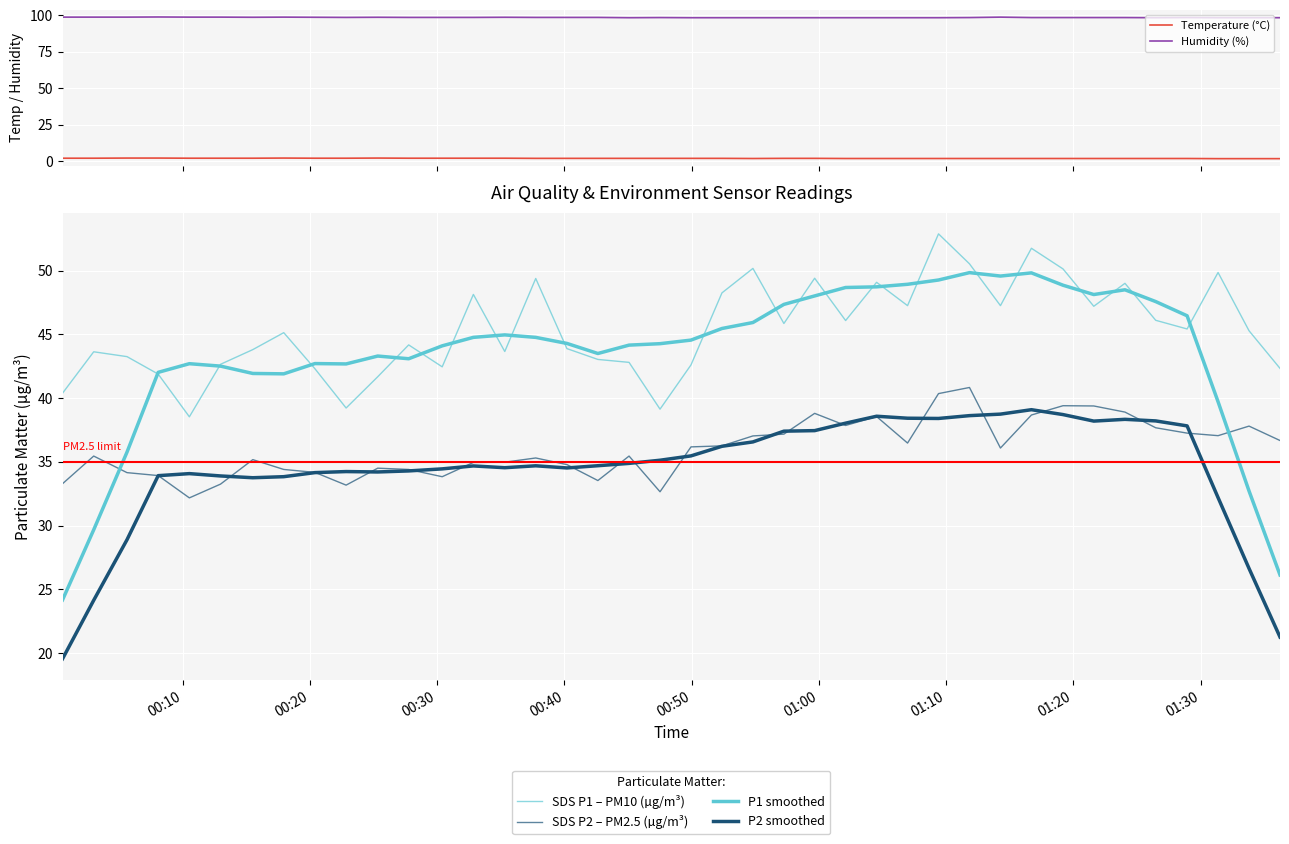

Reading left to right, transcribe all the data shown in this chart.

Temperature (°C): 2.1	2.1	2.2	2.2	2.1	2.1	2.1	2.2	2.1	2.1	2.2	2.1	2.1	2.1	2.1	2.0	2.0	2.0	2.0	2.0	2.0	2.0	1.9	2.0	2.0	1.9	1.9	1.9	1.9	1.9	1.9	1.9	1.9	1.9	1.9	1.9	1.9	1.8	1.8	1.8
Humidity (%): 98.8	98.8	98.8	98.9	98.8	98.8	98.7	98.8	98.7	98.6	98.7	98.6	98.6	98.6	98.7	98.6	98.6	98.6	98.4	98.5	98.4	98.4	98.4	98.4	98.4	98.4	98.4	98.4	98.4	98.5	98.8	98.5	98.5	98.5	98.5	98.4	98.5	98.4	98.4	98.4
SDS P1 – PM10 (µg/m³): 40.4	43.6	43.2	41.9	38.5	42.6	43.8	45.1	42.3	39.2	41.7	44.2	42.5	48.1	43.6	49.4	43.9	43.0	42.8	39.1	42.6	48.2	50.2	45.9	49.4	46.1	49.1	47.2	52.9	50.5	47.2	51.8	50.1	47.2	49.0	46.1	45.4	49.9	45.3	42.3
SDS P2 – PM2.5 (µg/m³): 33.3	35.5	34.1	33.9	32.2	33.2	35.2	34.4	34.2	33.2	34.5	34.4	33.8	35.0	35.0	35.3	34.8	33.5	35.5	32.6	36.2	36.2	37.0	37.2	38.8	37.9	38.5	36.5	40.4	40.8	36.1	38.7	39.4	39.4	38.9	37.7	37.2	37.0	37.8	36.7
P1 smoothed: 24.2	29.7	35.8	42.0	42.7	42.5	41.9	41.9	42.7	42.7	43.3	43.1	44.1	44.8	45.0	44.8	44.3	43.5	44.2	44.3	44.5	45.5	45.9	47.3	48.0	48.7	48.7	48.9	49.3	49.8	49.6	49.8	48.9	48.1	48.5	47.6	46.5	39.7	32.7	26.1
P2 smoothed: 19.5	24.1	28.9	33.9	34.1	33.9	33.8	33.8	34.2	34.2	34.2	34.3	34.4	34.7	34.5	34.7	34.5	34.7	34.9	35.1	35.5	36.2	36.6	37.4	37.4	38.0	38.6	38.4	38.4	38.6	38.7	39.1	38.7	38.2	38.3	38.2	37.8	32.2	26.6	21.3